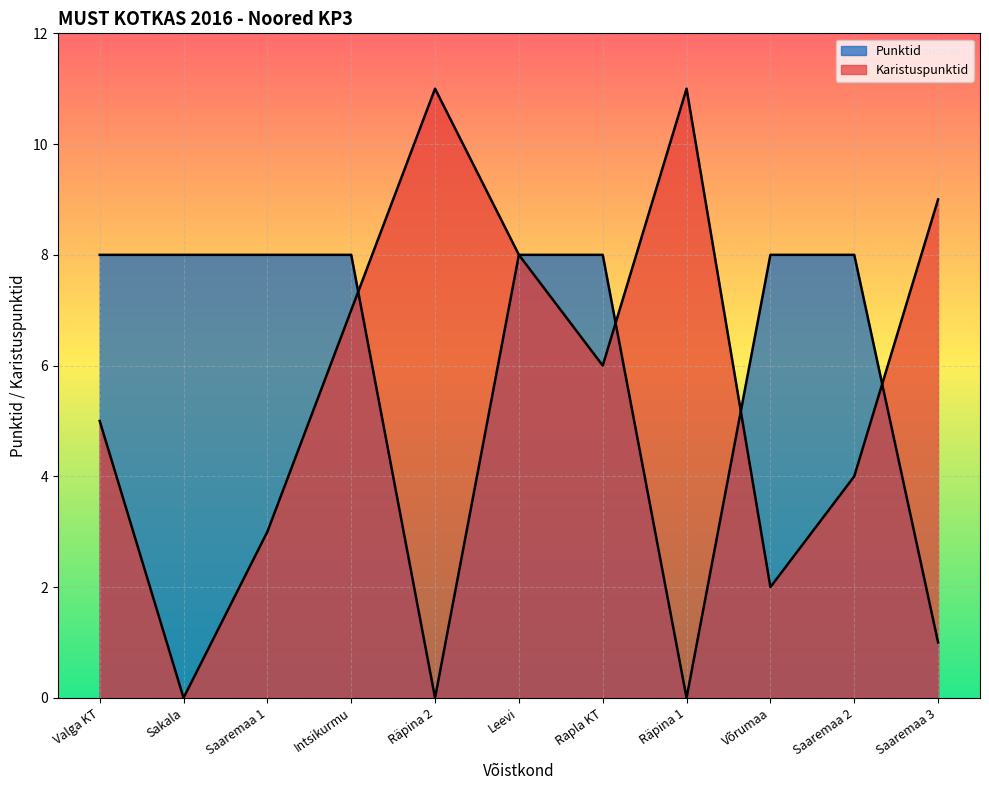

How many lines are shown in the chart?

2